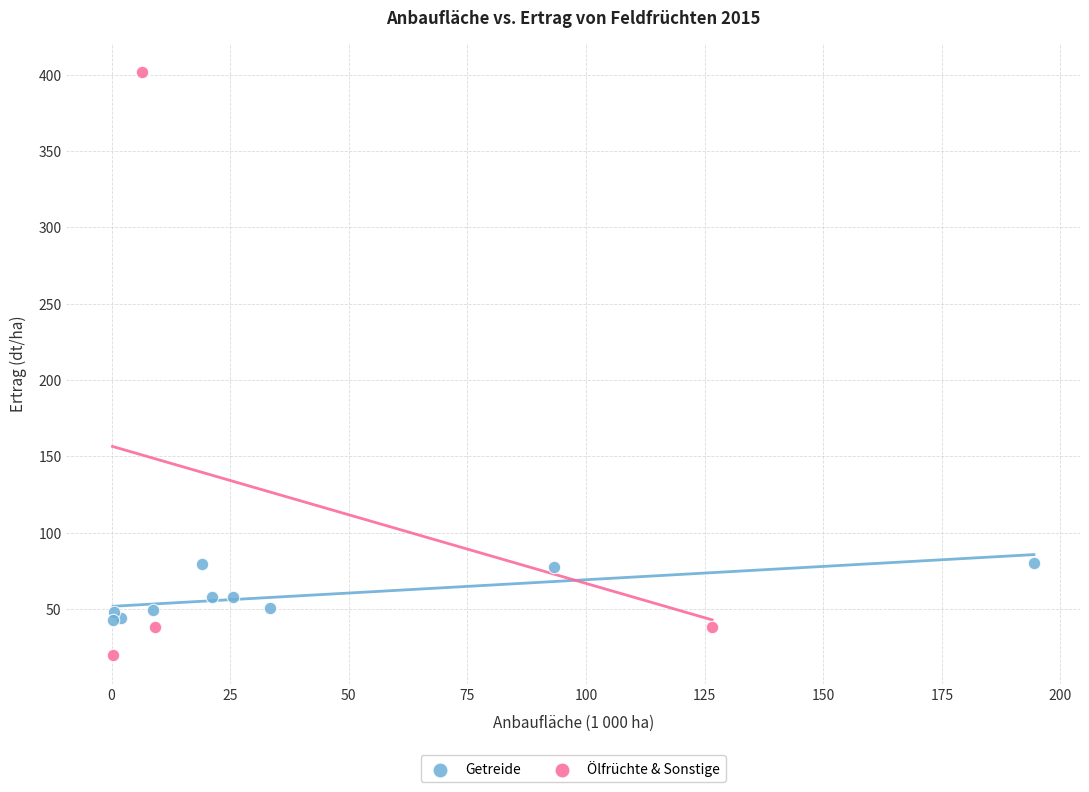

Which series reaches the maximum Y coordinate?

Ölfrüchte & Sonstige